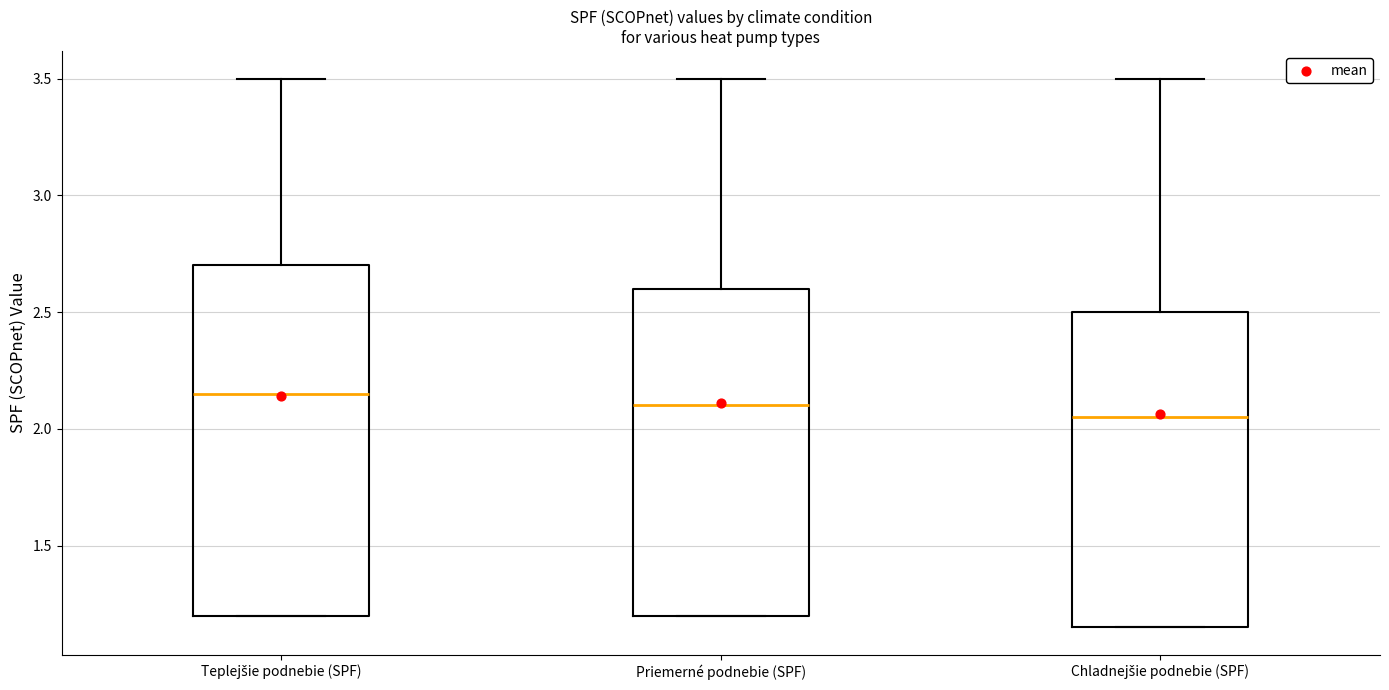

Reading left to right, read every box against the y-axis: the position of its median line, the range the box covers, and the ends of its whiskers. The values are not printed on the chart, so give them approximately, as read against the axis.

Teplejšie podnebie (SPF): median 2.15, box 1.20 to 2.70, whiskers 1.20 to 3.50
Priemerné podnebie (SPF): median 2.10, box 1.20 to 2.60, whiskers 1.20 to 3.50
Chladnejšie podnebie (SPF): median 2.05, box 1.15 to 2.50, whiskers 1.15 to 3.50